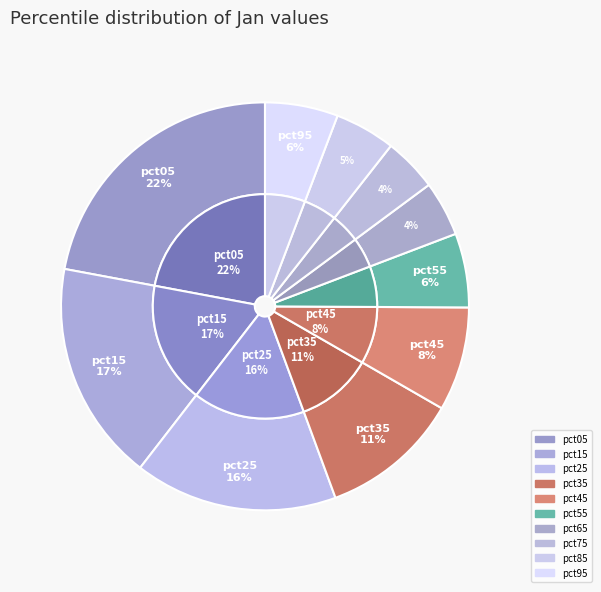

Do pct65 and pct55 together represent more than half of the pie?

No